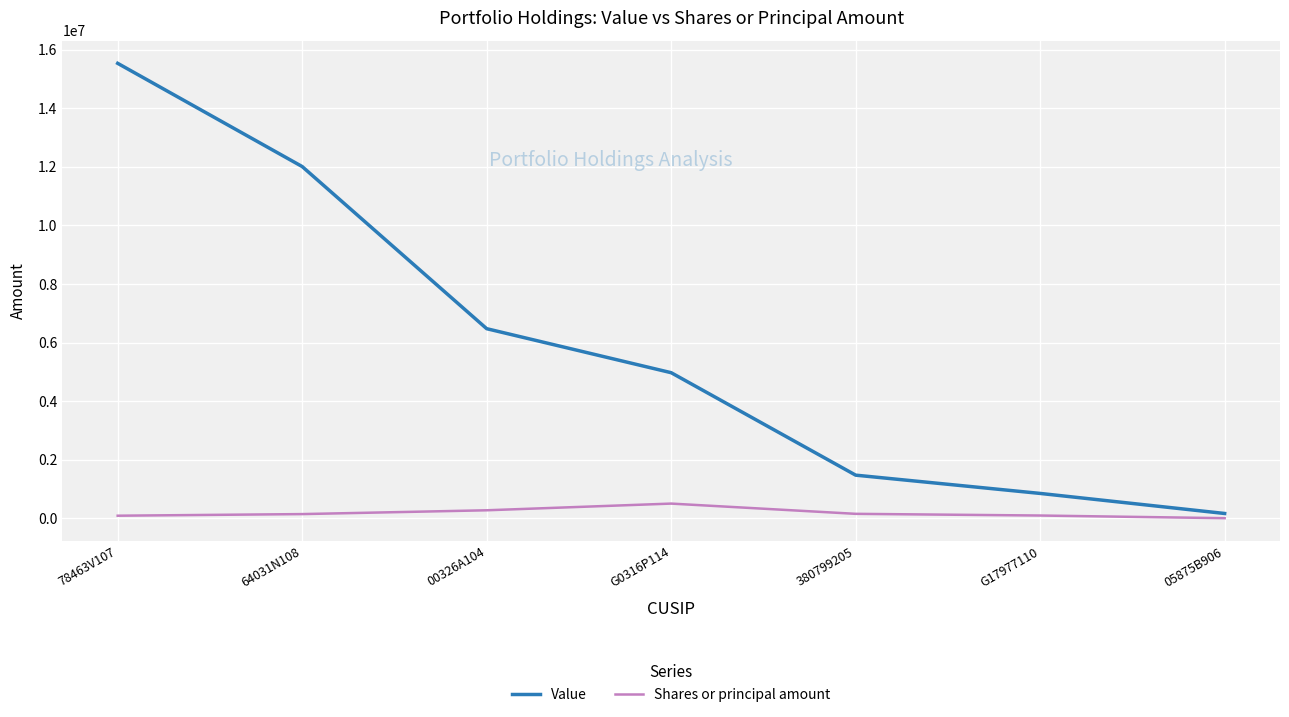

Rank the series by their maximum value, from highest to lowest.

Value, Shares or principal amount